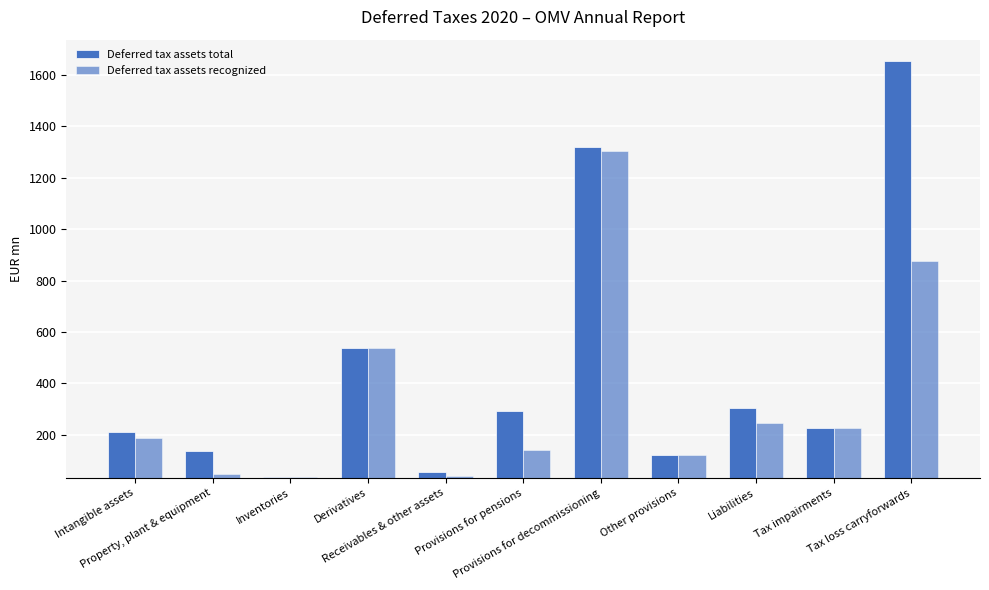

What is the difference between the second highest and minimum values in the Deferred tax assets recognized series?

838